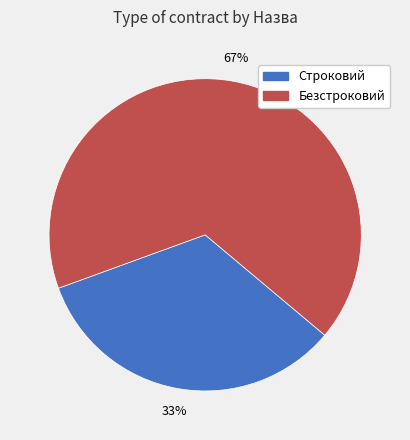

What is the majority slice?

Безстроковий